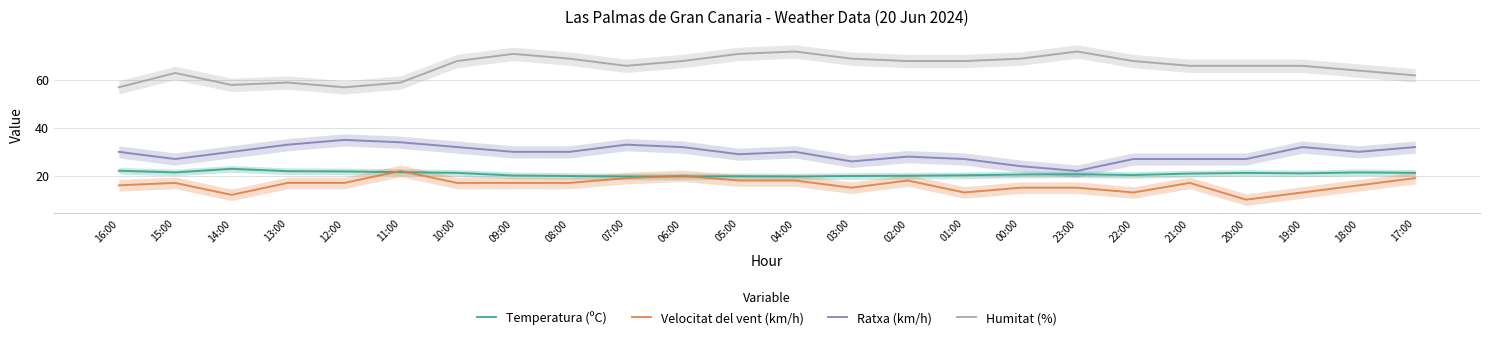

True or false: Temperatura (ºC) has more than 2 interior local peaks.

True